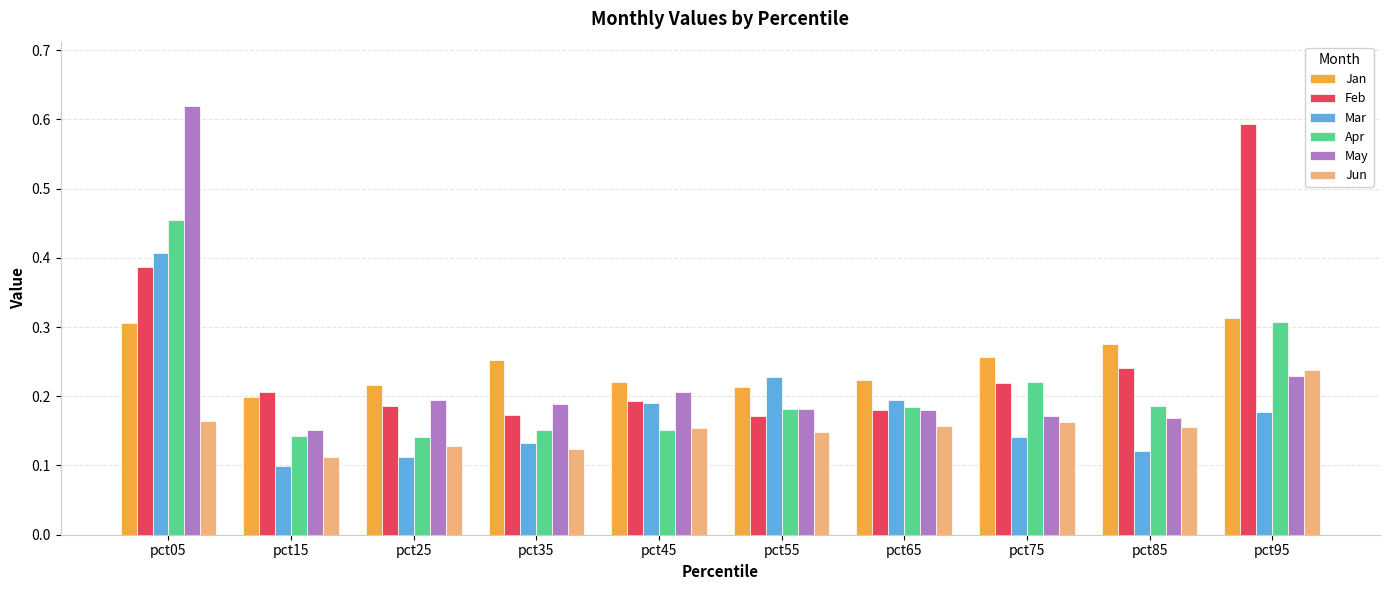

Is the value of Jan at pct95 greater than the value of May at pct35?

Yes